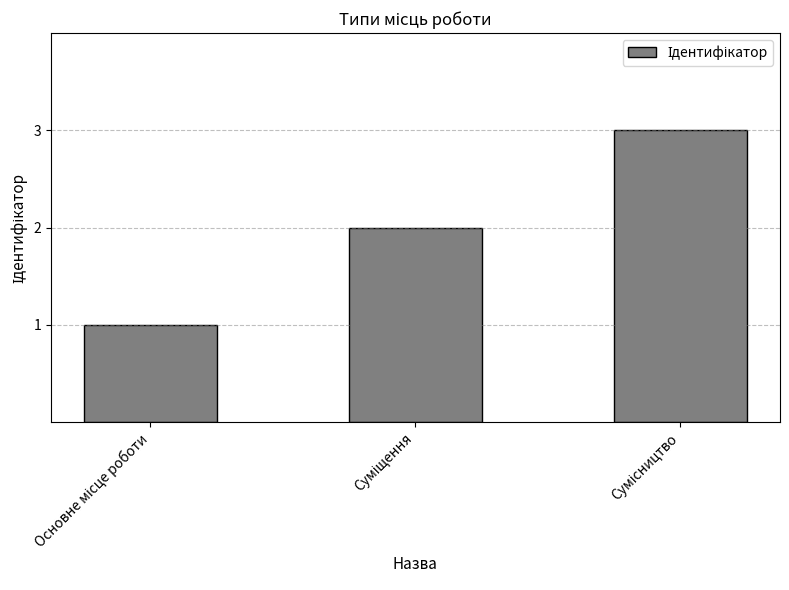

Are the bars horizontal?

No